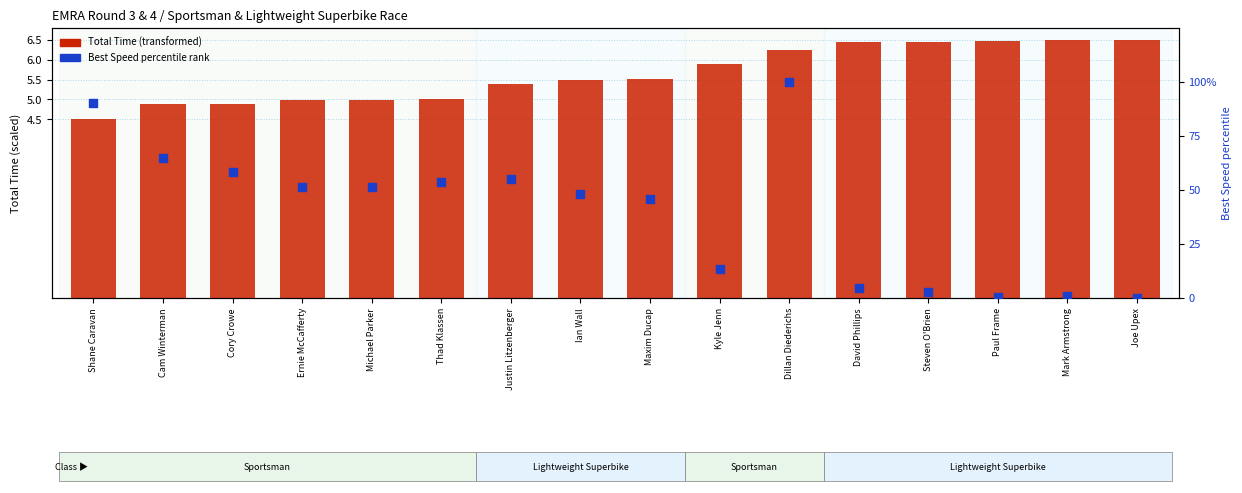

What are all the series names shown in the legend?

Total Time (transformed), Best Speed (percentile rank)